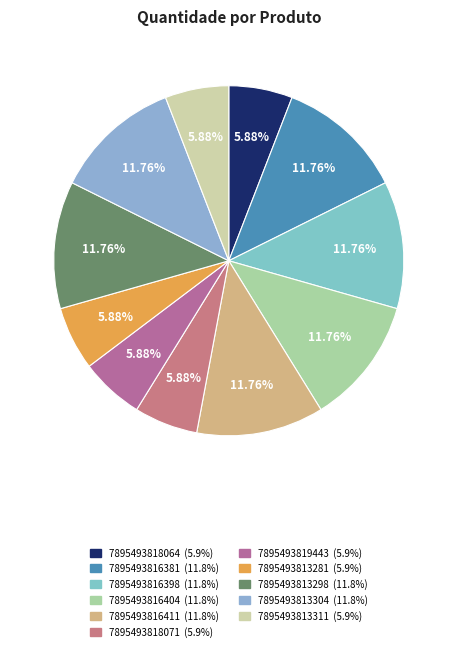

Is there any slice that represents more than half of the pie?

No